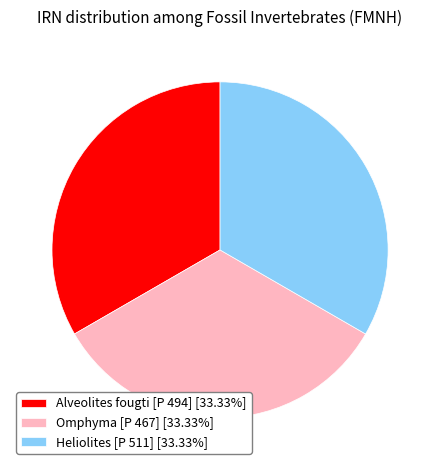

Is there any slice that represents more than half of the pie?

No